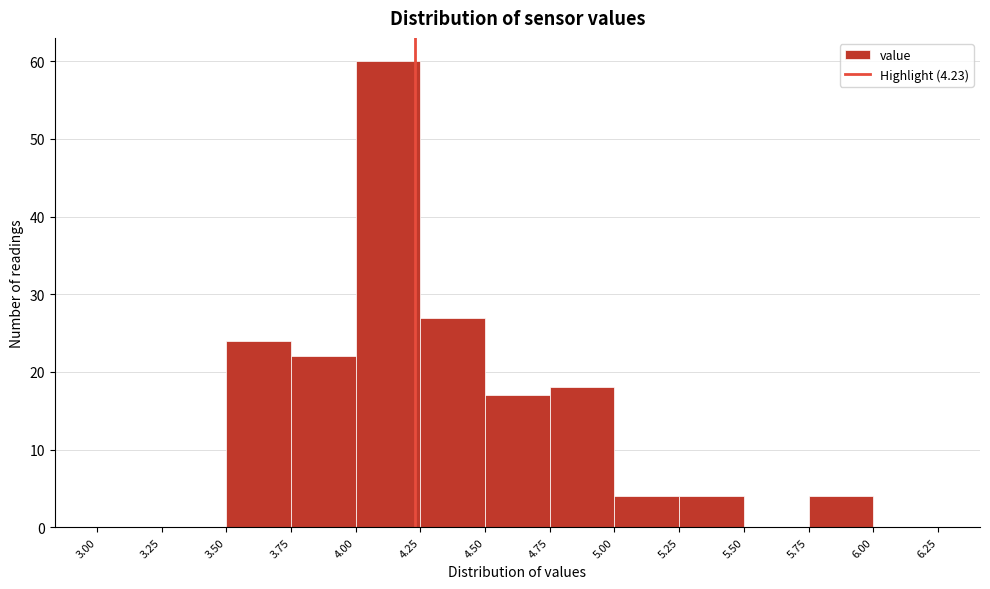

Reading left to right, list every bar in this chart as the range it spans on the x-axis followed by its height. The values are not printed on the chart, so give them approximately, as read against the axis.

3.00 to 3.25: 0
3.25 to 3.50: 0
3.50 to 3.75: 24
3.75 to 4.00: 22
4.00 to 4.25: 60
4.25 to 4.50: 27
4.50 to 4.75: 17
4.75 to 5.00: 18
5.00 to 5.25: 4
5.25 to 5.50: 4
5.50 to 5.75: 0
5.75 to 6.00: 4
6.00 to 6.25: 0